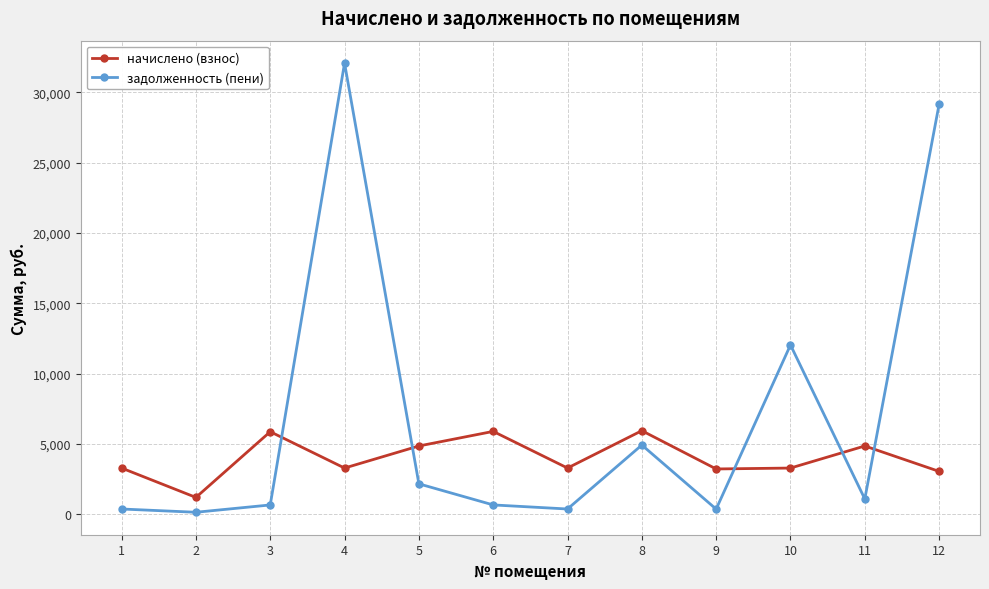

Which series has the largest total across all categories?

задолженность (пени)